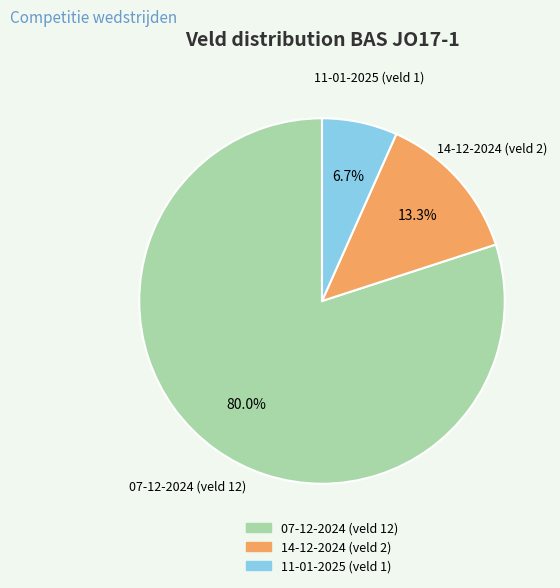

Does 14-12-2024 (veld 2) represent more than half of the total?

No